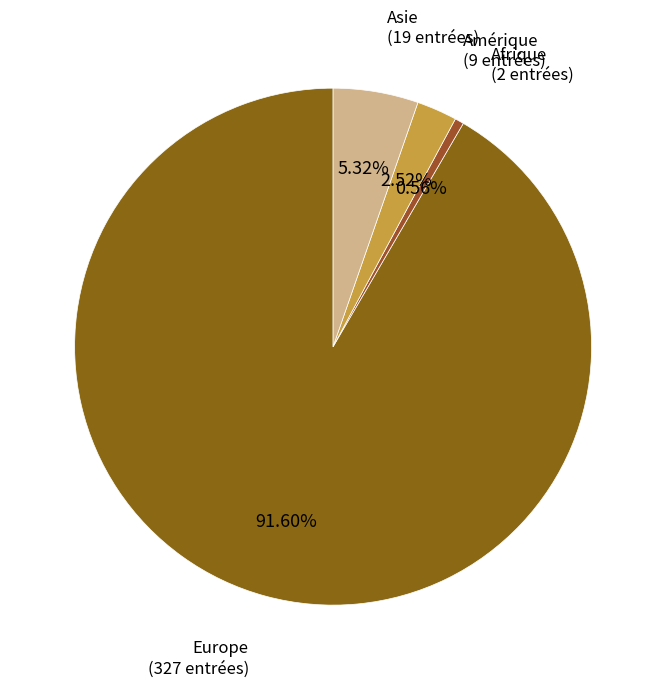

Which has a higher value, Asie or Europe?

Europe